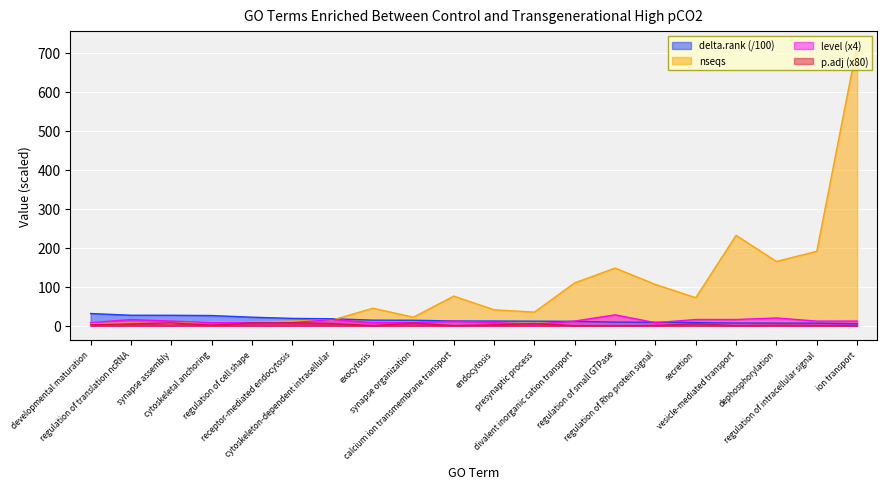

At how many categories does at least one series exceed 440?

1